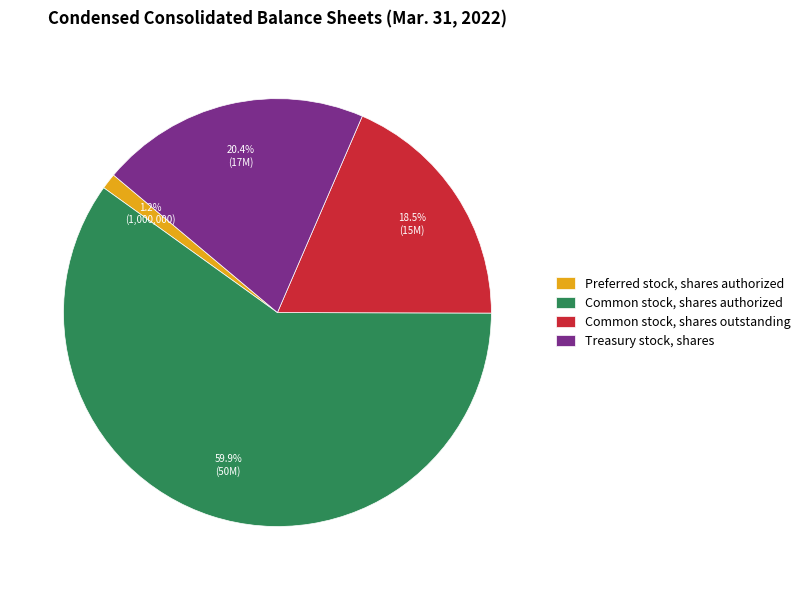

Rank the categories by value from highest to lowest.

Common stock, shares authorized, Treasury stock, shares, Common stock, shares outstanding, Preferred stock, shares authorized